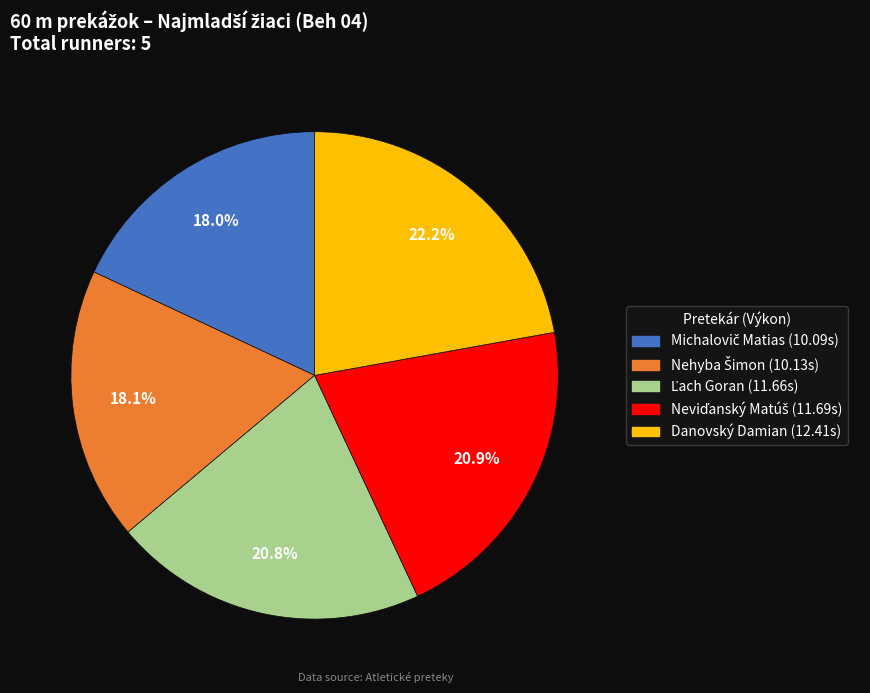

Which slice is the largest?

Danovský Damian